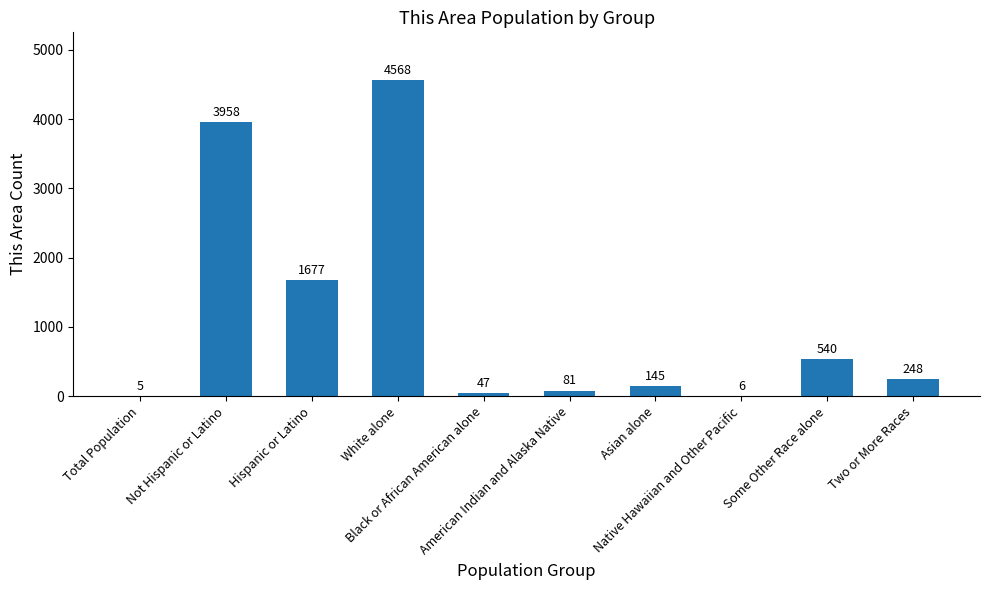

Reading right to left, what are all the values shown in this chart?

248	540	6	145	81	47	4568	1677	3958	5